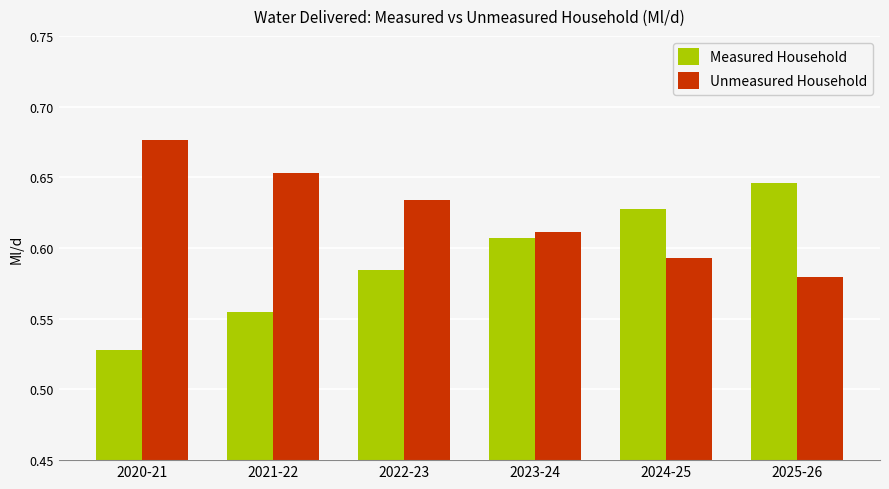

Count the Measured Household values in the range 0 to 1.

6